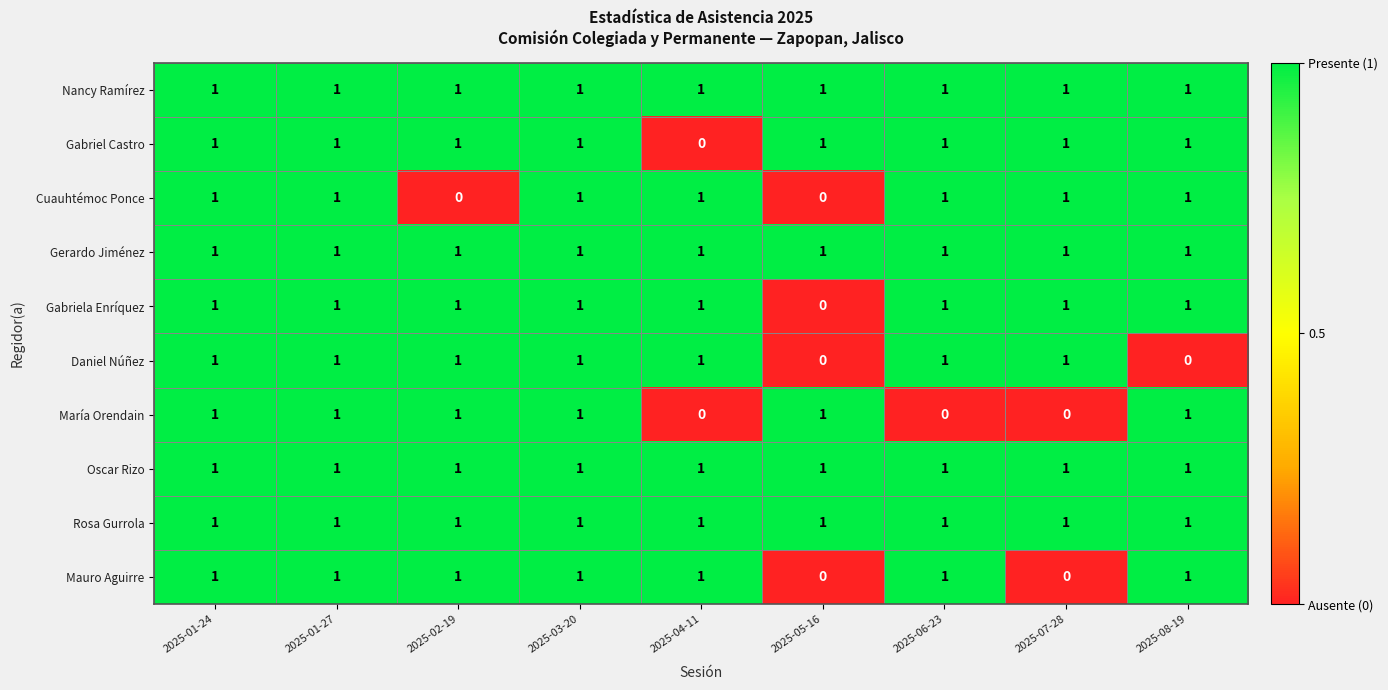

Which series changed the most between 2025-01-24 and 2025-08-19?

Daniel Núñez